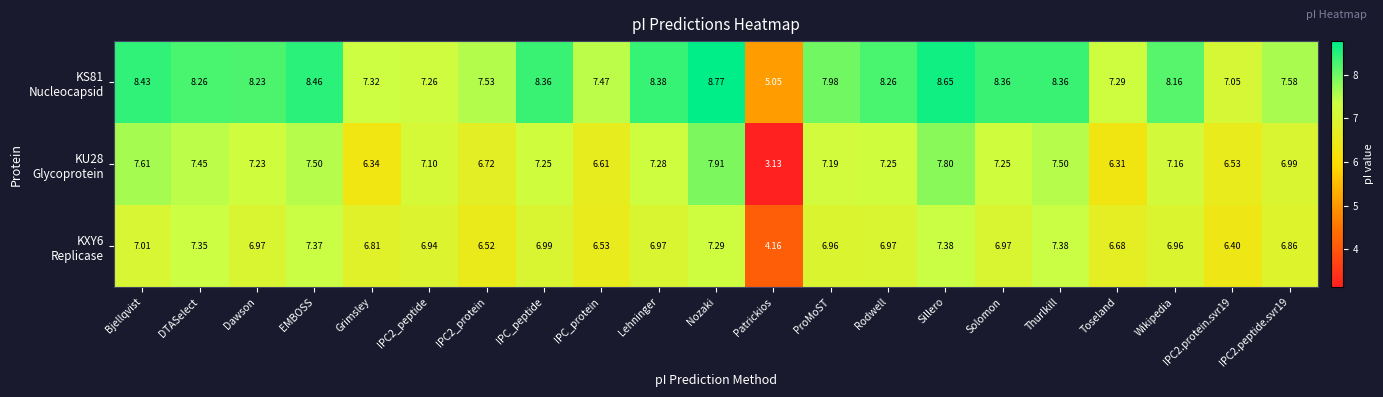

Which label corresponds to the largest value in the chart?

Nozaki